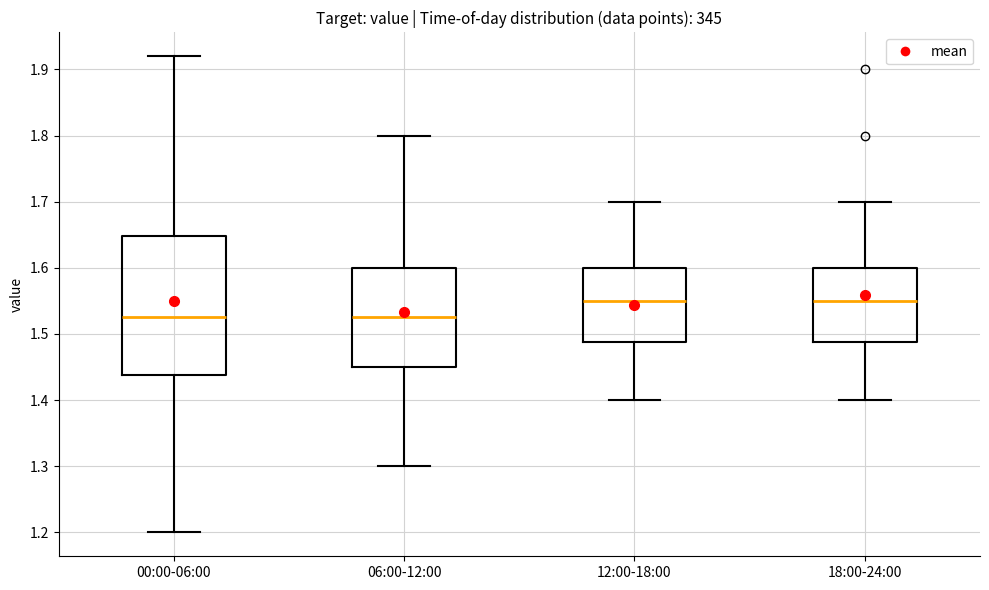

Reading left to right, read every box against the y-axis: the position of its median line, the range the box covers, and the ends of its whiskers. The values are not printed on the chart, so give them approximately, as read against the axis.

00:00-06:00: median 1.53, box 1.44 to 1.65, whiskers 1.20 to 1.92
06:00-12:00: median 1.53, box 1.45 to 1.60, whiskers 1.30 to 1.80
12:00-18:00: median 1.55, box 1.49 to 1.60, whiskers 1.40 to 1.70
18:00-24:00: median 1.55, box 1.49 to 1.60, whiskers 1.40 to 1.70